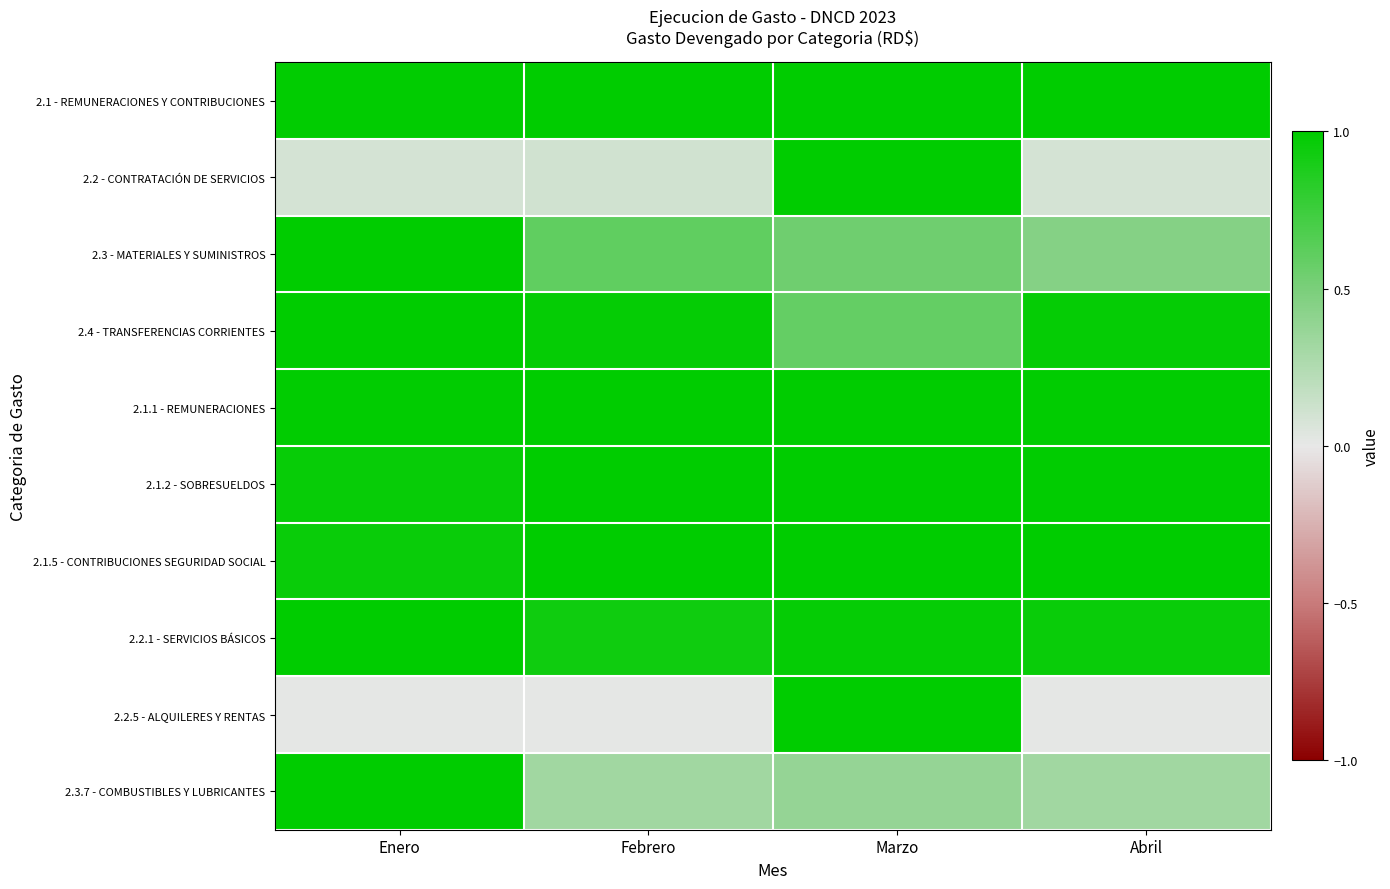

At which category is the sum across all series the highest?

Marzo